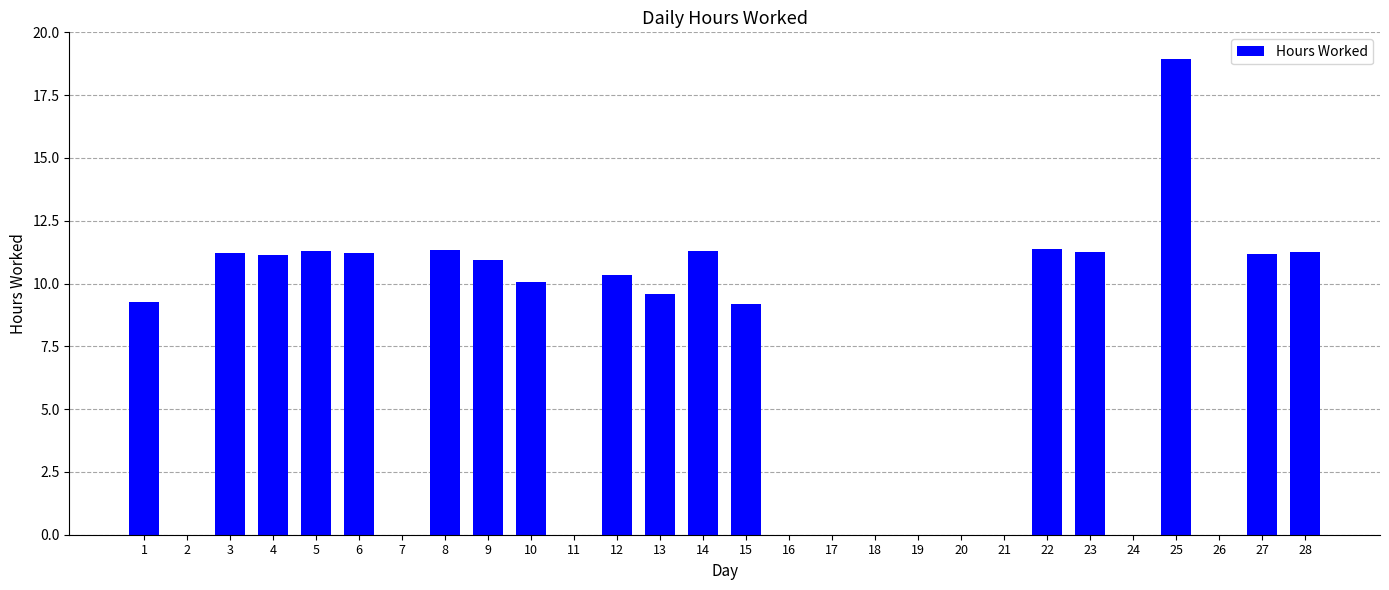

Which has a higher value, 21 or 1?

1